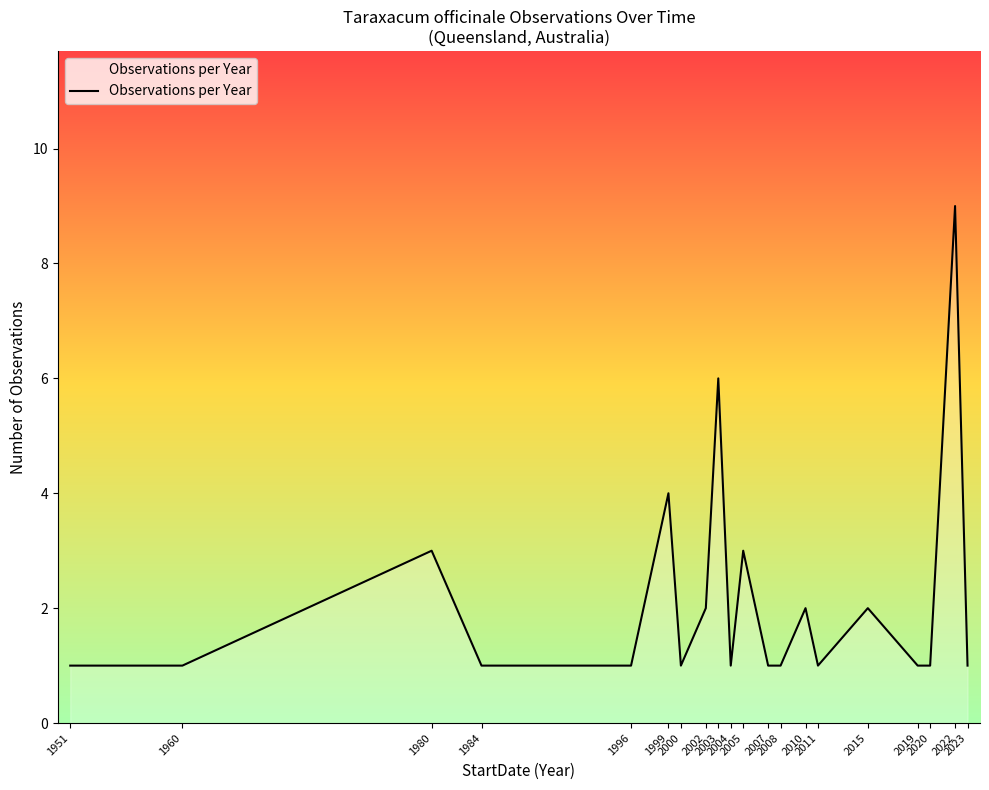

What is the difference between the maximum and minimum values?

8